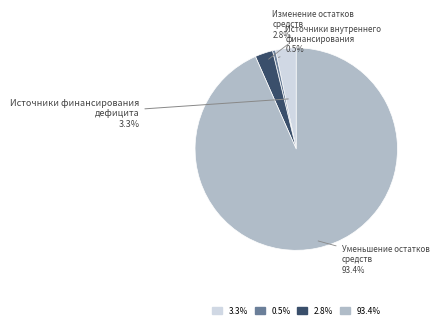

Is there any slice that represents more than half of the pie?

Yes